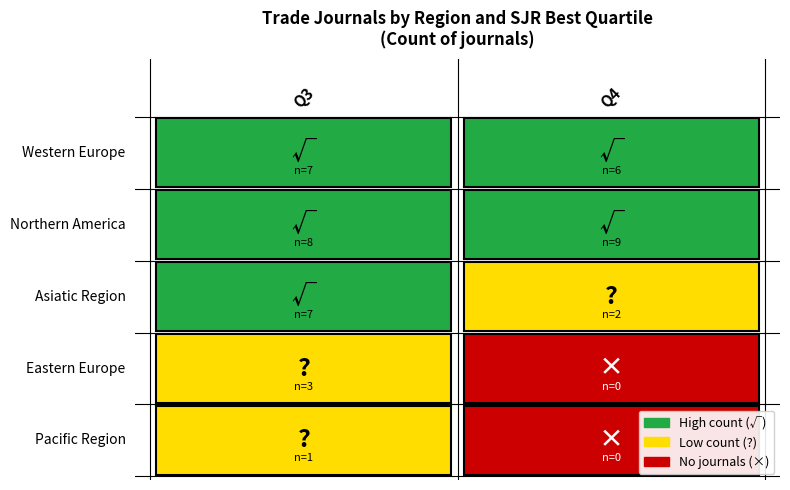

Is it true that Eastern Europe equals 3 at Q3?

True